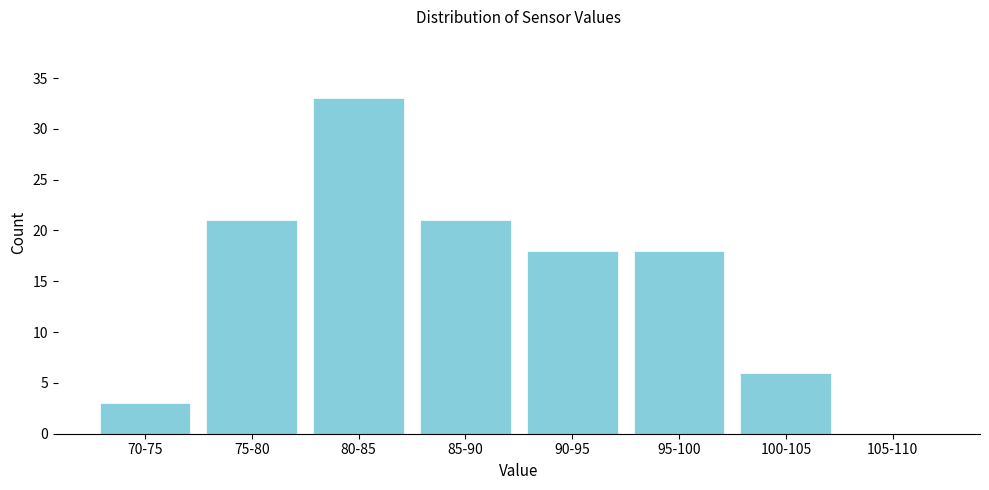

Reading right to left, transcribe all the data shown in this chart.

105-110=0	100-105=6	95-100=18	90-95=18	85-90=21	80-85=33	75-80=21	70-75=3